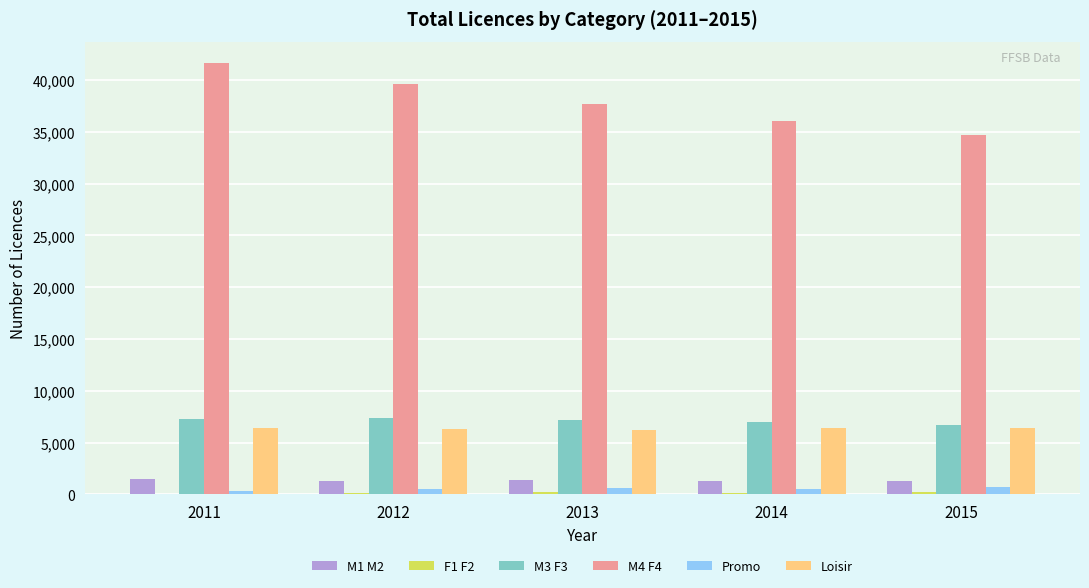

The value of Loisir at 2015 is 3059. True or false?

False